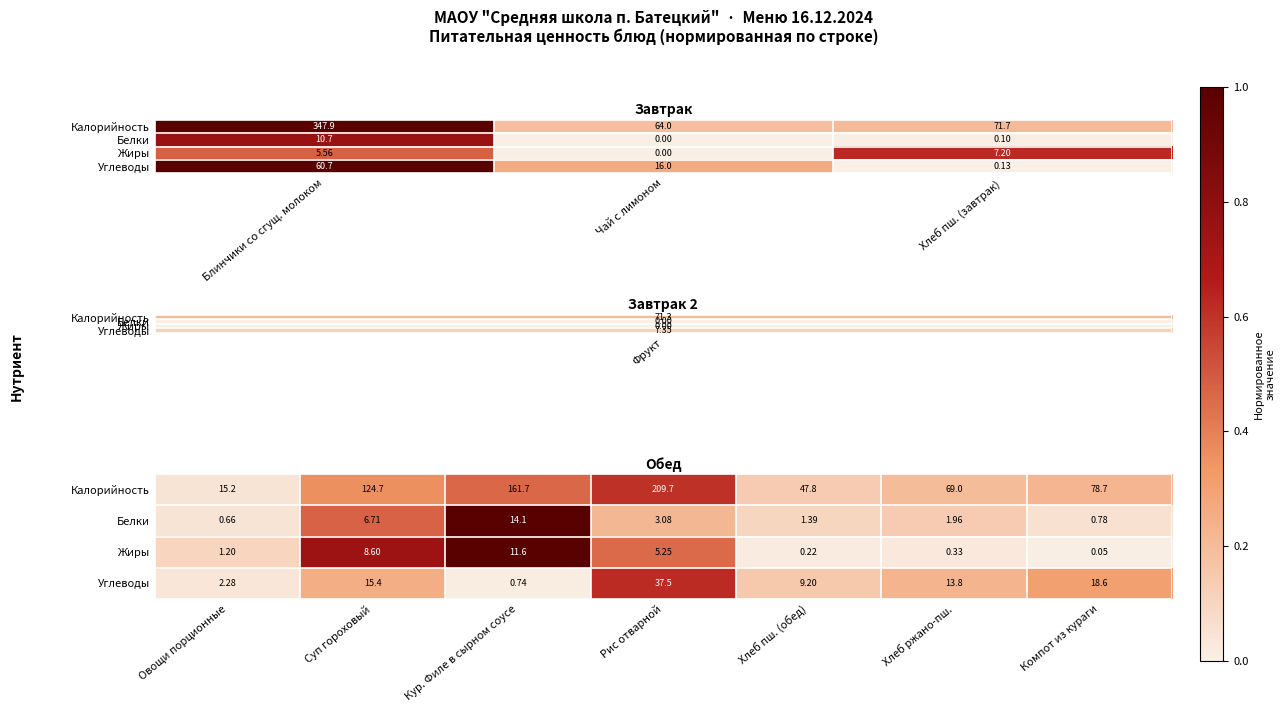

How many distinct data groups are displayed?

4